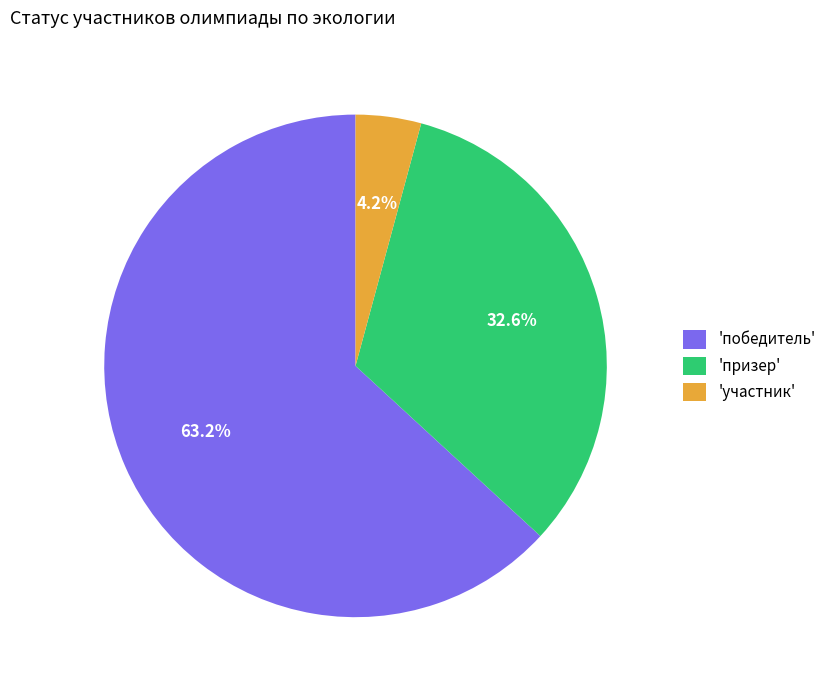

Between 'победитель' and 'призер', which is larger?

'победитель'